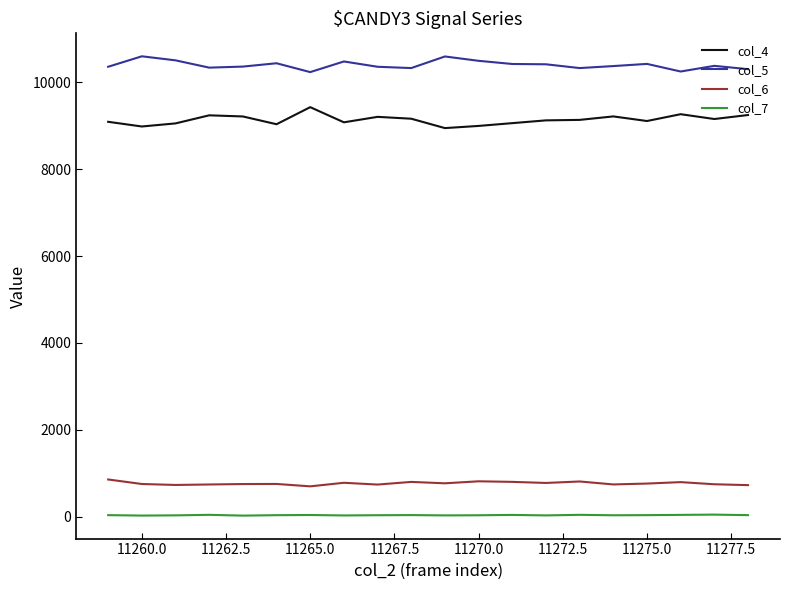

True or false: col_5 and col_6 cross at least once.

False